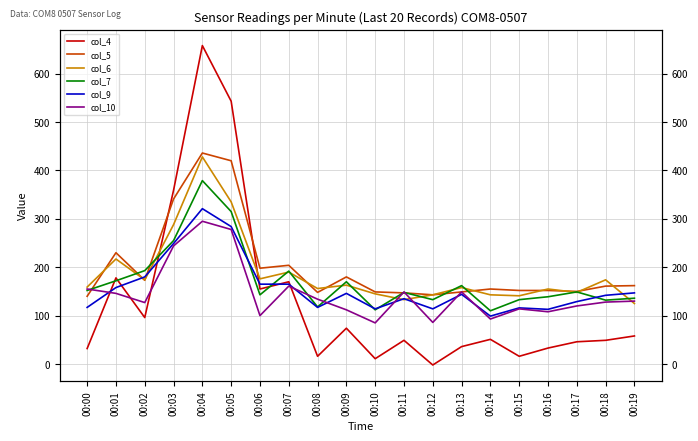

Which series has the largest total across all categories?

col_5